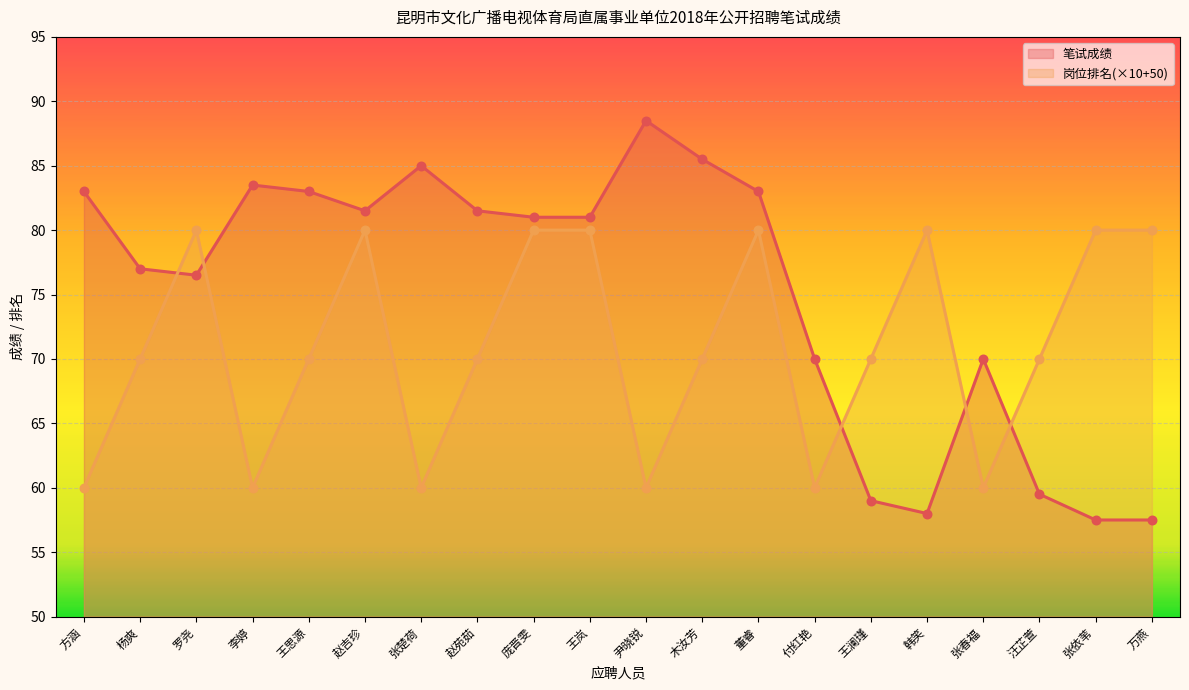

Which series reaches the minimum Y coordinate?

笔试成绩